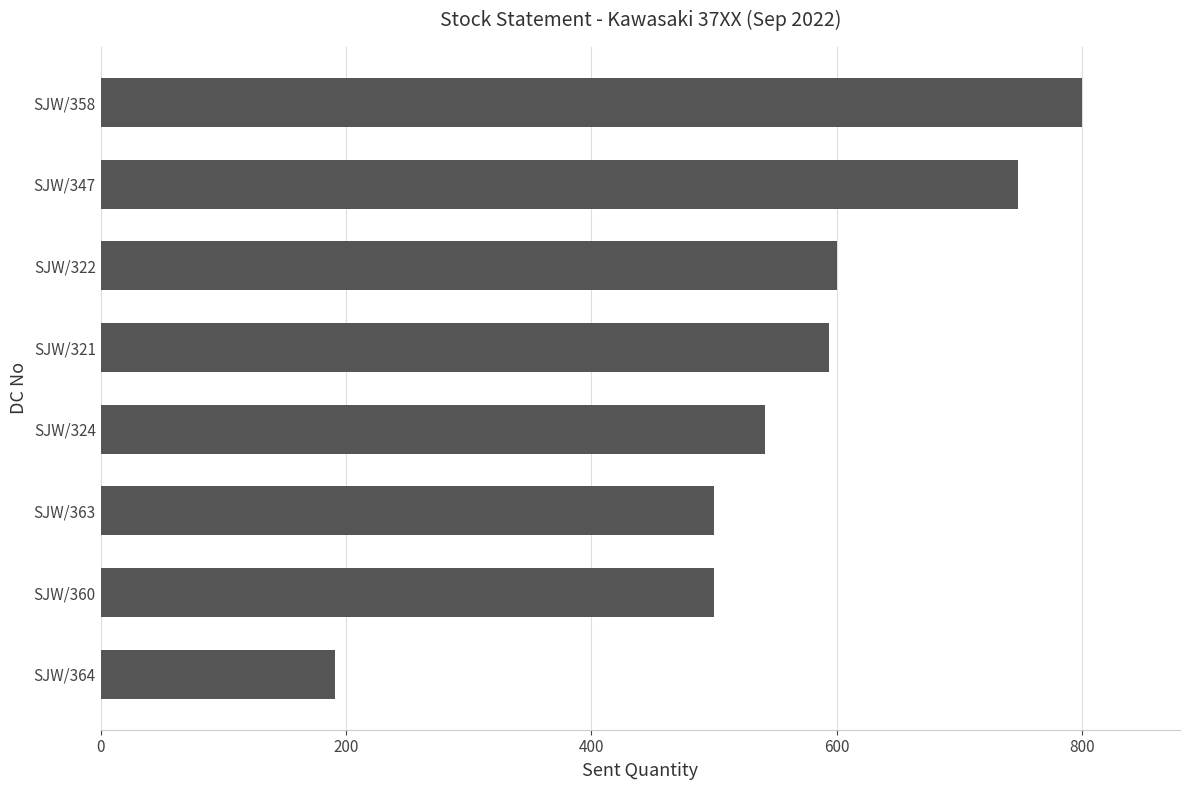

Read the value at SJW/322, to the nearest 100.

600